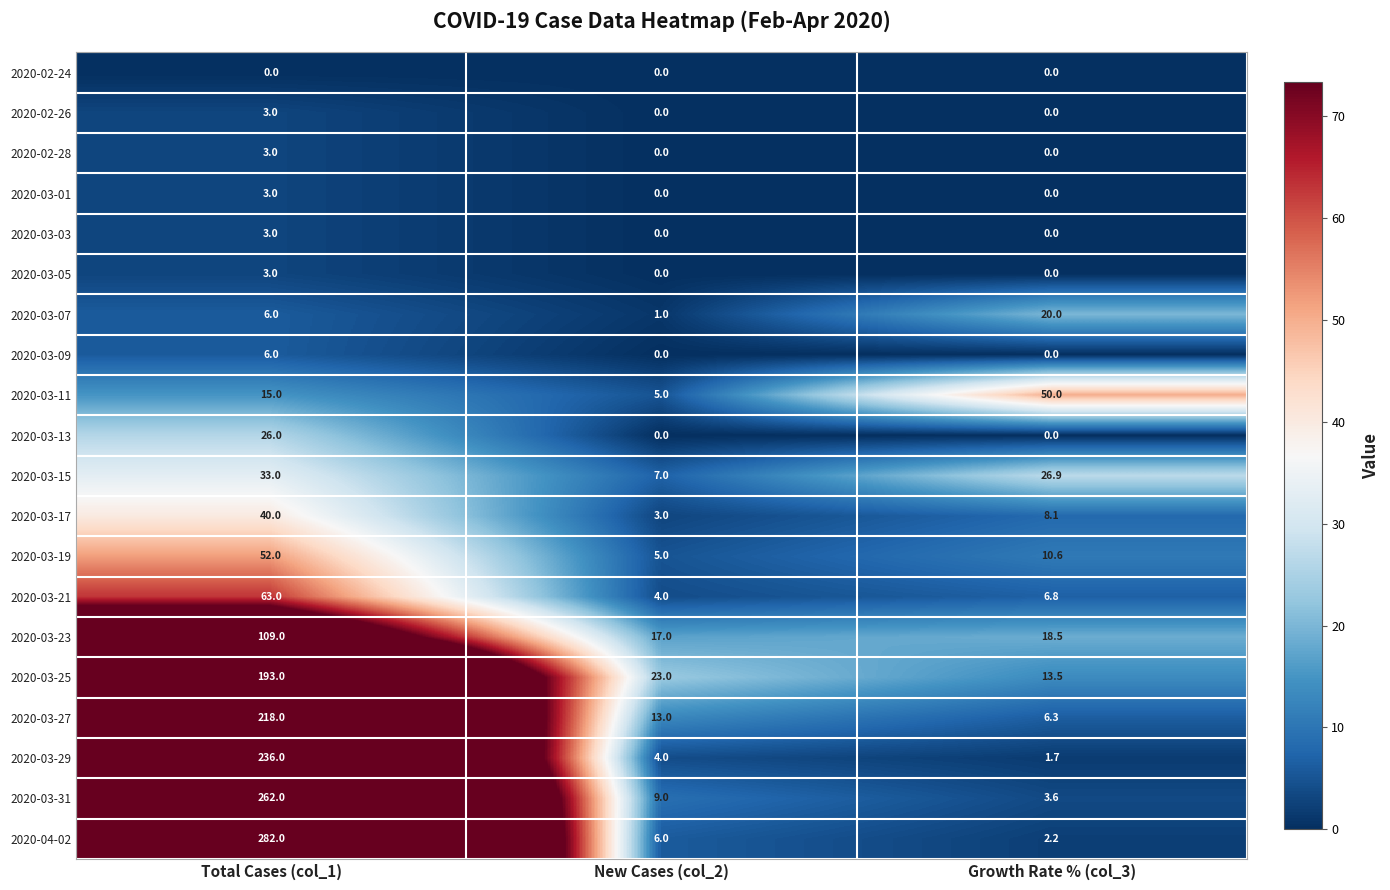

At which category does the chart reach its peak across all series?

Total Cases (col_1)